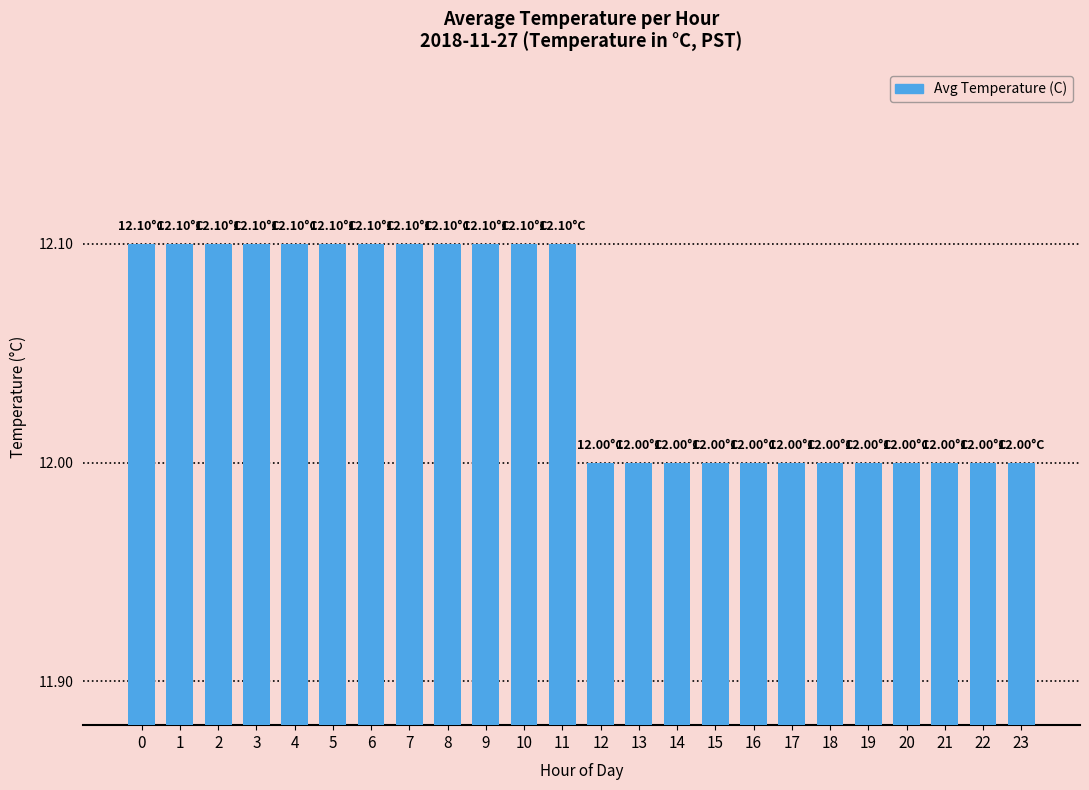

What is the difference between the maximum and minimum values?

0.1